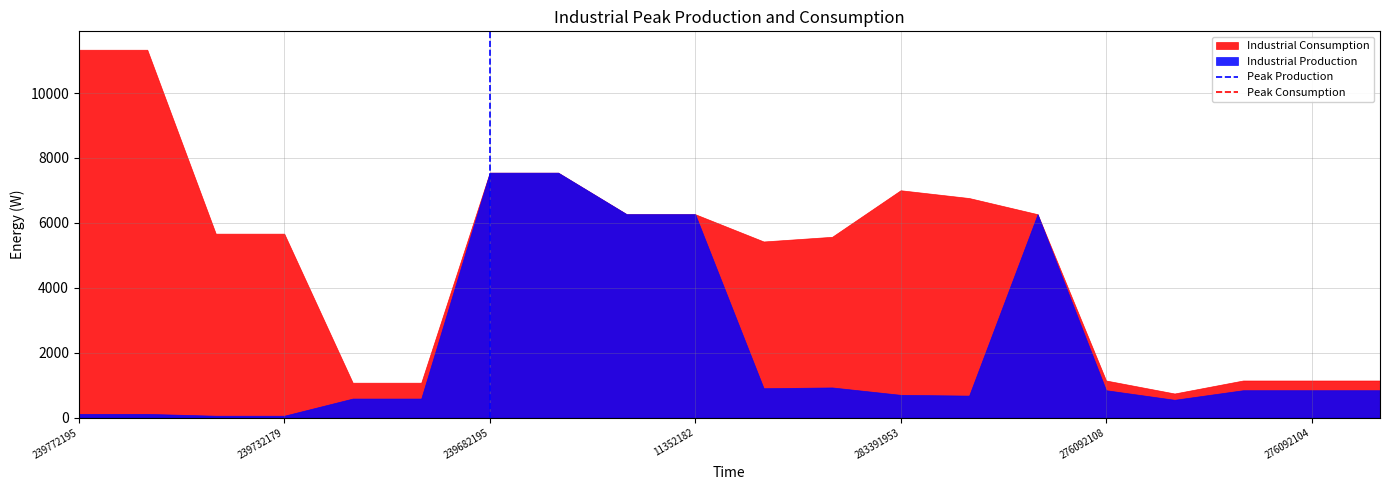

Which series has the largest total across all categories?

Industrial Consumption